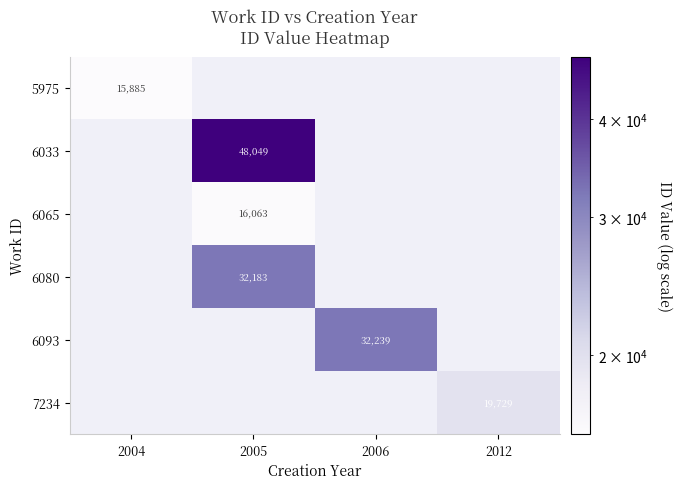

At how many categories does at least one series exceed 23551?

2